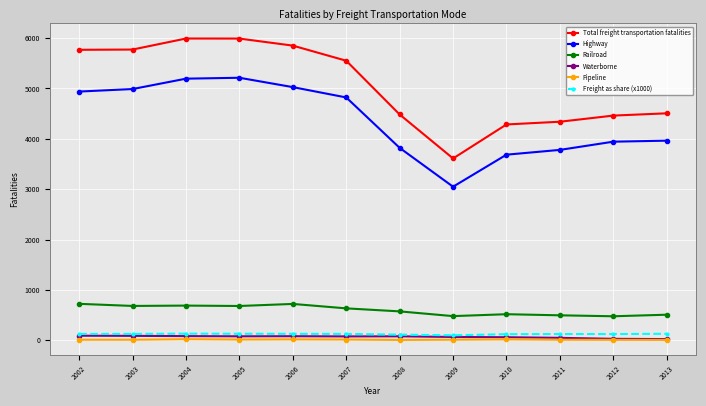

Does the chart display data point markers on the line(s)?

Yes